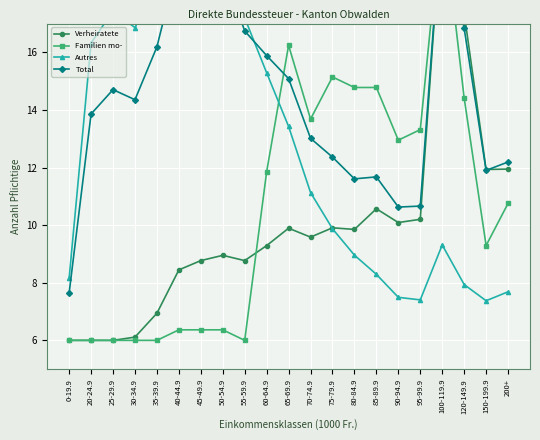

Reading right to left, extract all data points from this chart.

Verheiratete: 200+=11.9	150-199.9=11.9	120-149.9=17.4	100-119.9=21.0	95-99.9=10.2	90-94.9=10.1	85-89.9=10.6	80-84.9=9.9	75-79.9=9.9	70-74.9=9.6	65-69.9=9.9	60-64.9=9.3	55-59.9=8.8	50-54.9=9.0	45-49.9=8.8	40-44.9=8.4	35-39.9=6.9	30-34.9=6.1	25-29.9=6.0	20-24.9=6.0	0-19.9=6.0
Familien mo-: 200+=10.8	150-199.9=9.3	120-149.9=14.4	100-119.9=21.0	95-99.9=13.3	90-94.9=13.0	85-89.9=14.8	80-84.9=14.8	75-79.9=15.1	70-74.9=13.7	65-69.9=16.2	60-64.9=11.9	55-59.9=6.0	50-54.9=6.4	45-49.9=6.4	40-44.9=6.4	35-39.9=6.0	30-34.9=6.0	25-29.9=6.0	20-24.9=6.0	0-19.9=6.0
Autres: 200+=7.7	150-199.9=7.4	120-149.9=7.9	100-119.9=9.3	95-99.9=7.4	90-94.9=7.5	85-89.9=8.3	80-84.9=9.0	75-79.9=9.9	70-74.9=11.1	65-69.9=13.4	60-64.9=15.3	55-59.9=17.2	50-54.9=19.8	45-49.9=21.0	40-44.9=20.8	35-39.9=18.4	30-34.9=16.9	25-29.9=17.4	20-24.9=16.3	0-19.9=8.2
Total: 200+=12.2	150-199.9=11.9	120-149.9=16.8	100-119.9=21.0	95-99.9=10.7	90-94.9=10.6	85-89.9=11.7	80-84.9=11.6	75-79.9=12.4	70-74.9=13.0	65-69.9=15.1	60-64.9=15.9	55-59.9=16.7	50-54.9=18.9	45-49.9=19.6	40-44.9=19.3	35-39.9=16.2	30-34.9=14.4	25-29.9=14.7	20-24.9=13.9	0-19.9=7.6